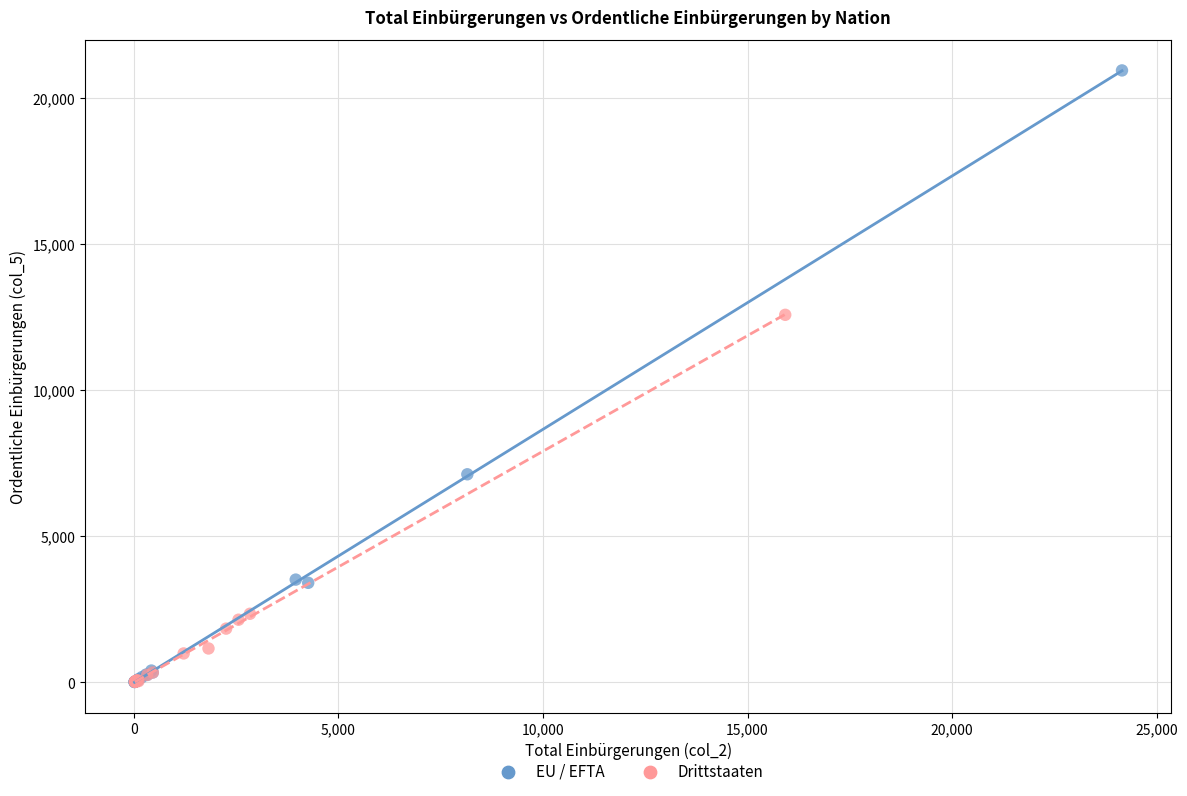

Which series contains the highest Y value?

EU / EFTA